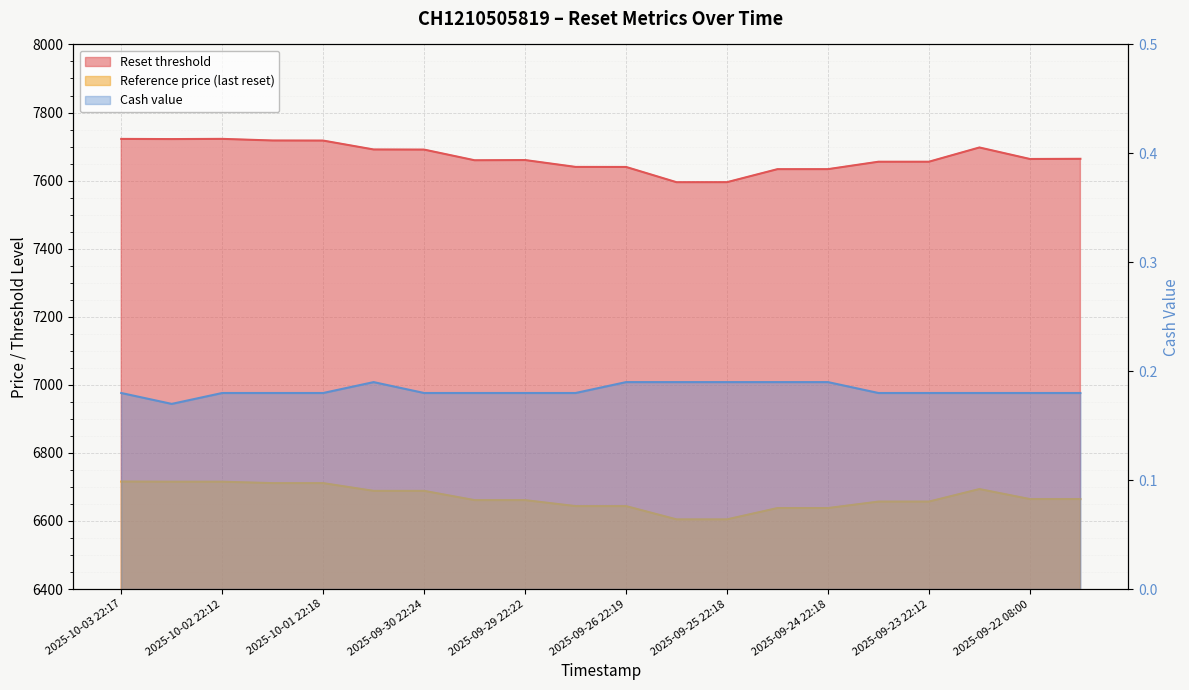

How many values in the Reference price series are below 6664?

10